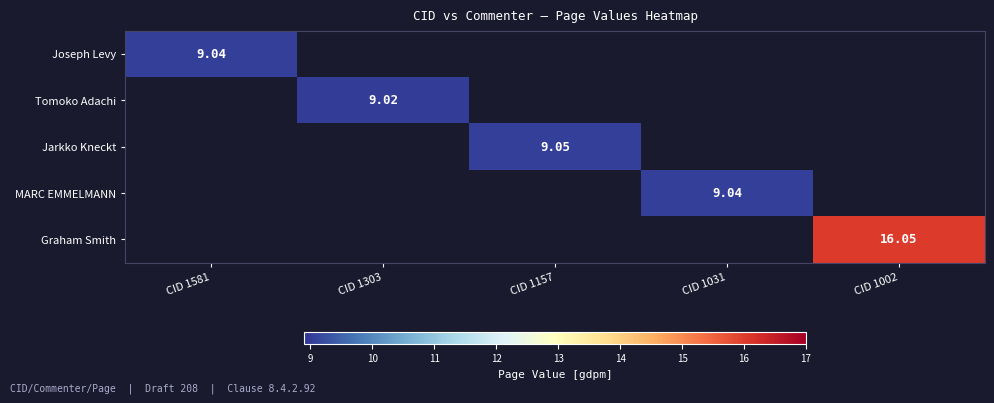

List the labels in order of Jarkko Kneckt value, largest first.

CID 1581, CID 1303, CID 1157, CID 1031, CID 1002